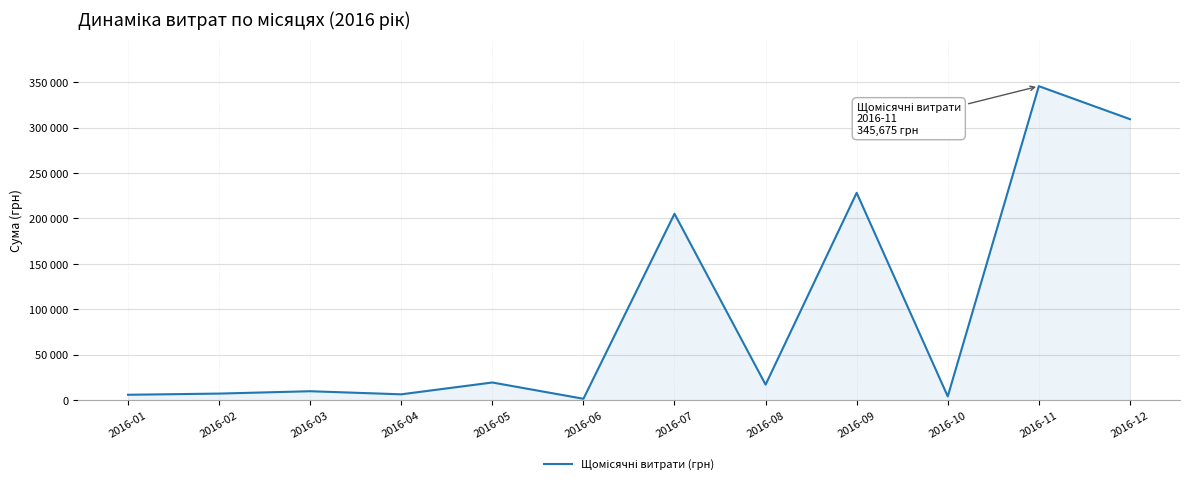

Is it true that the value at 2016-06 is 1488.0?

True